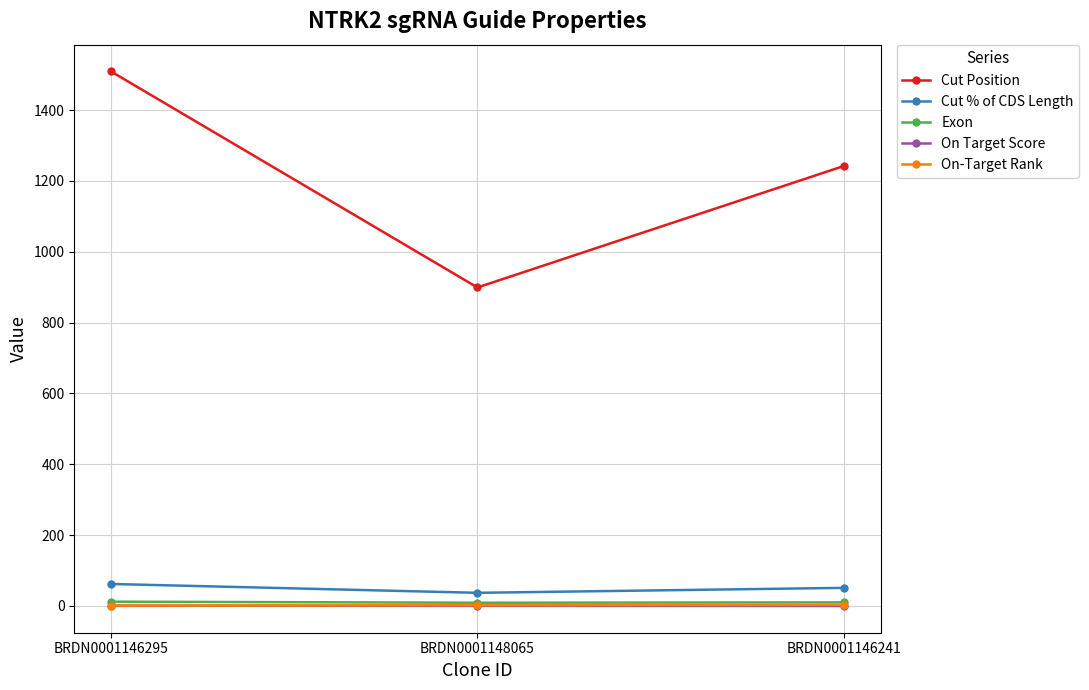

How many data points in Cut Position are less than 1242?

1